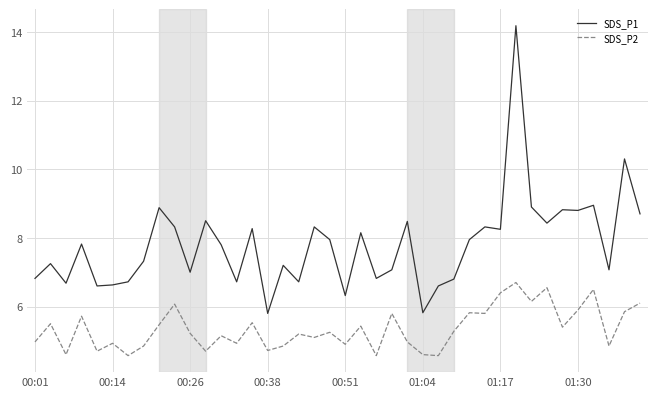

List the series in order of their overall mean, highest first.

SDS_P1, SDS_P2